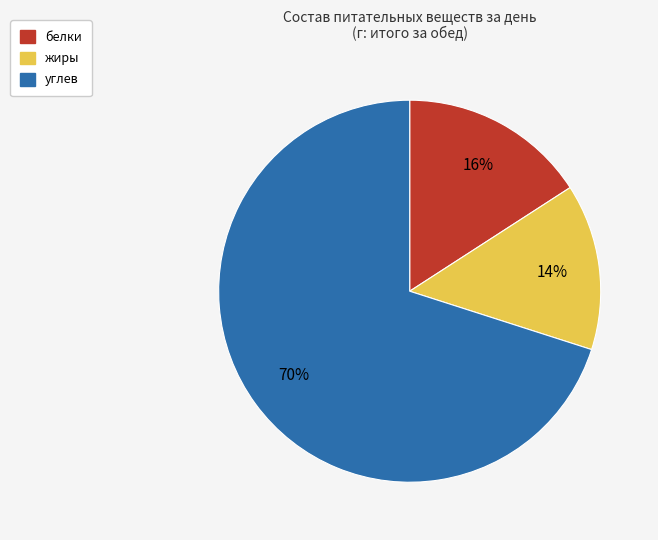

Does жиры represent more than half of the total?

No